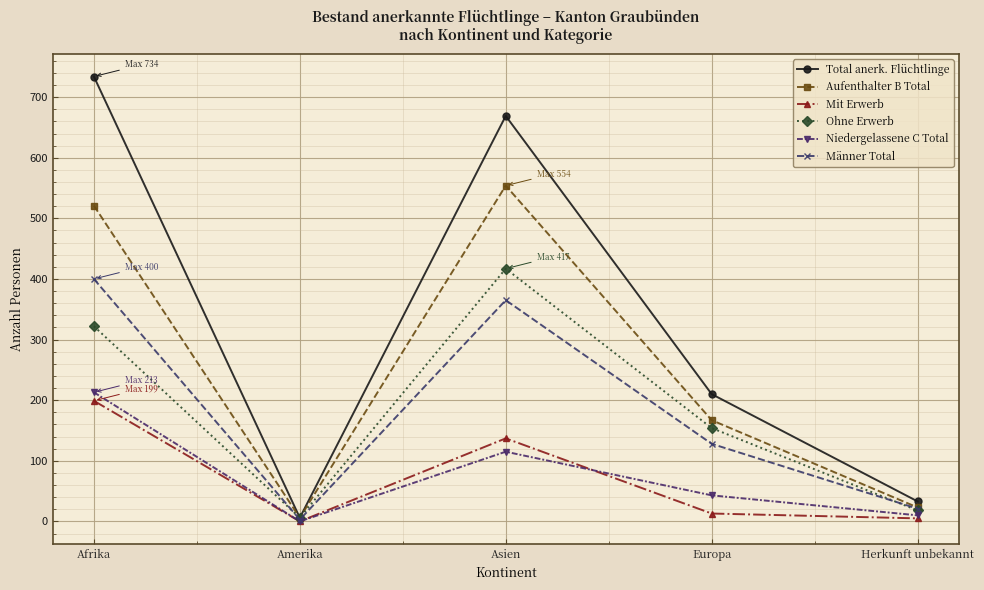

What are all the series names shown in the legend?

Total anerk. Flüchtlinge, Aufenthalter B Total, Mit Erwerb, Ohne Erwerb, Niedergelassene C Total, Männer Total